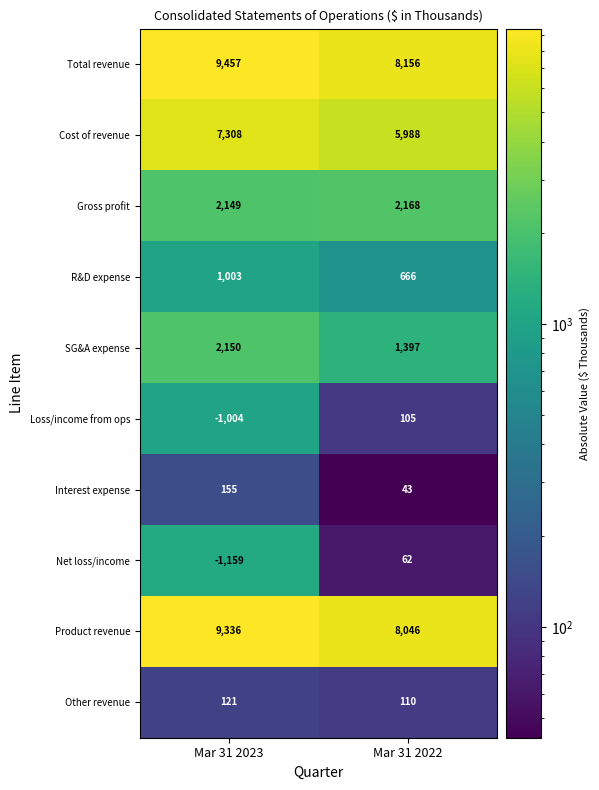

The value of R&D expense at Mar 31 2022 is 314. True or false?

False